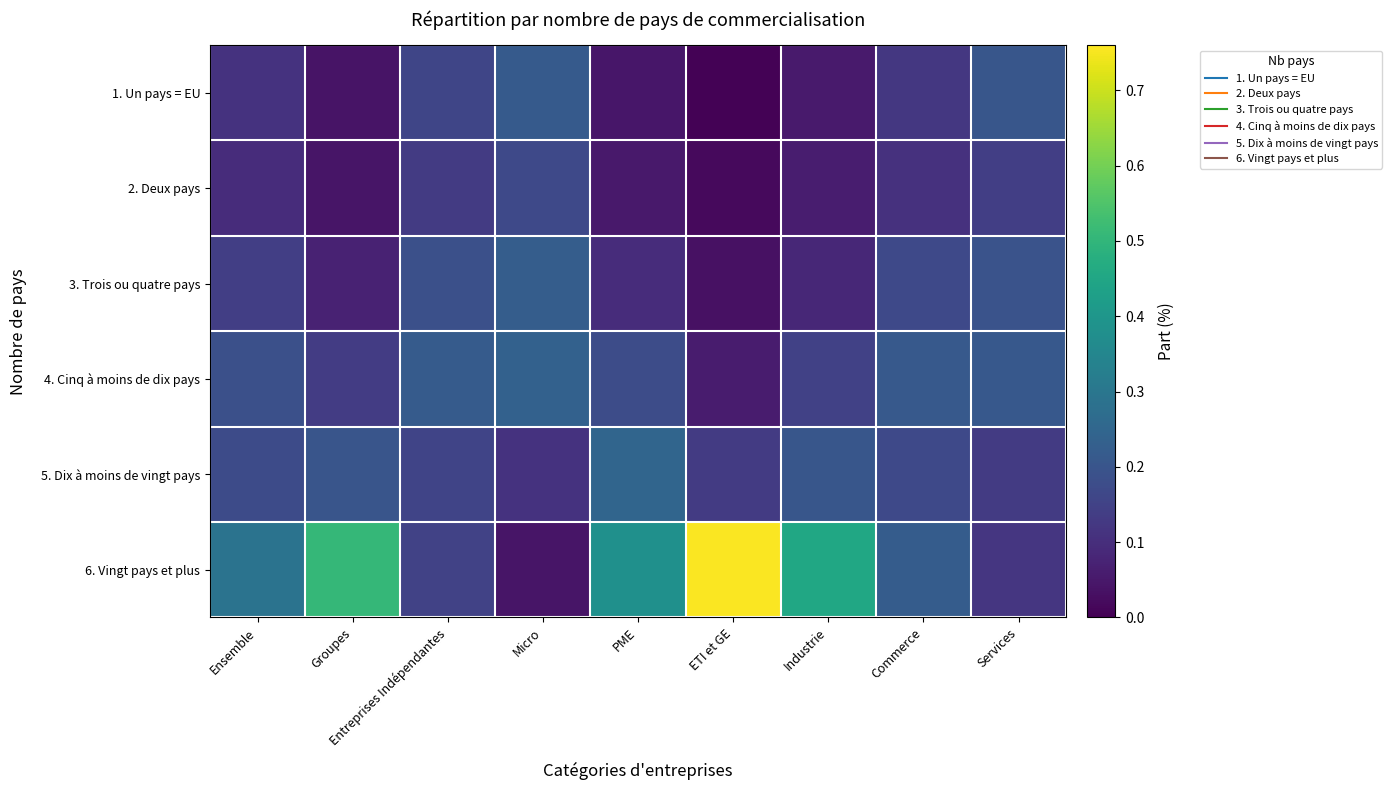

How many series are shown in this chart?

6